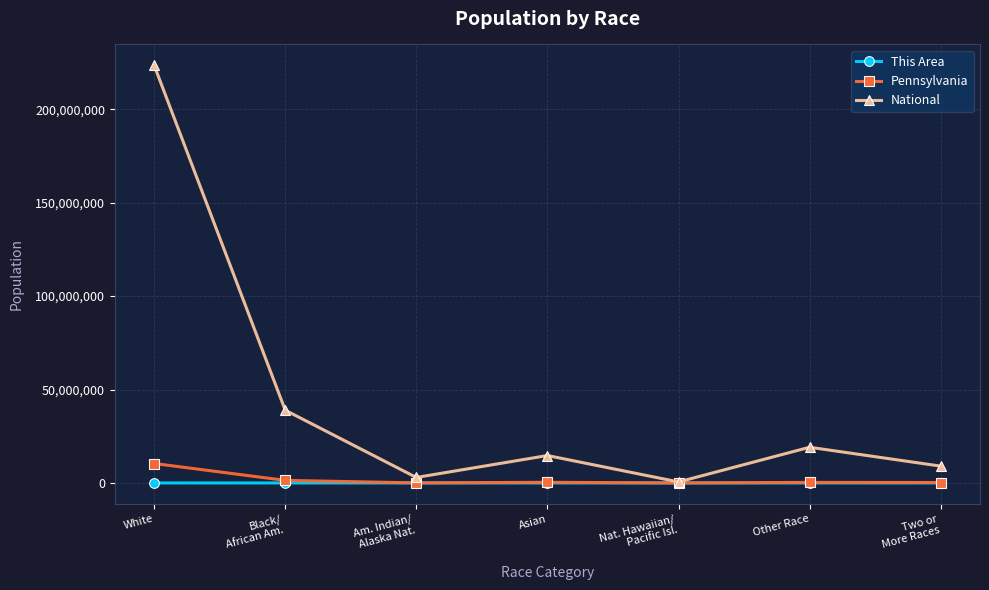

What is the sum of all This Area values?

1149